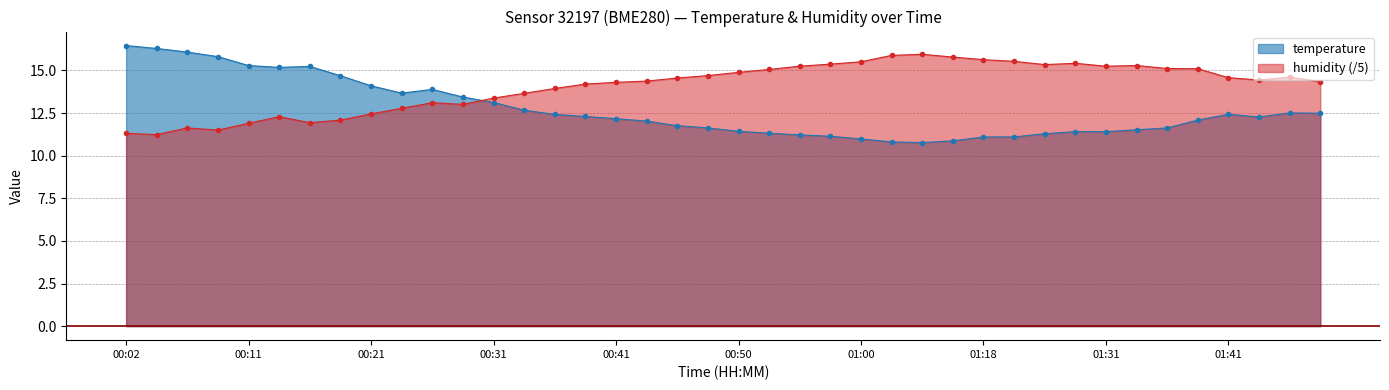

At which category does temperature reach its first local peak?

00:16